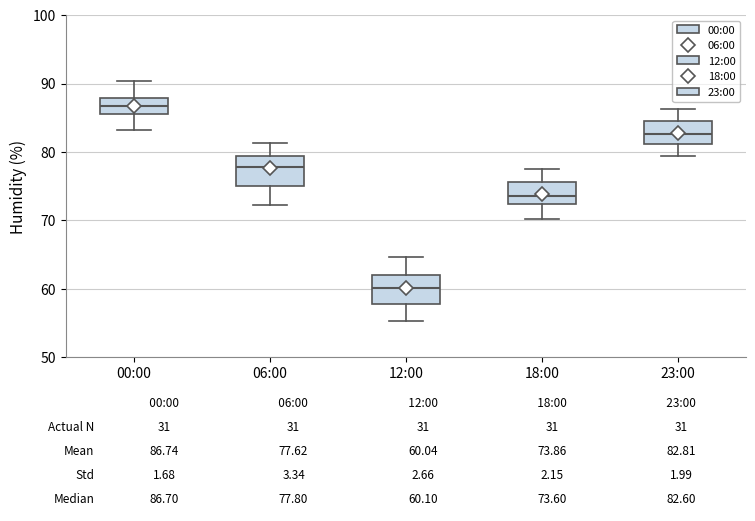

Which box has the lowest median line?

12:00